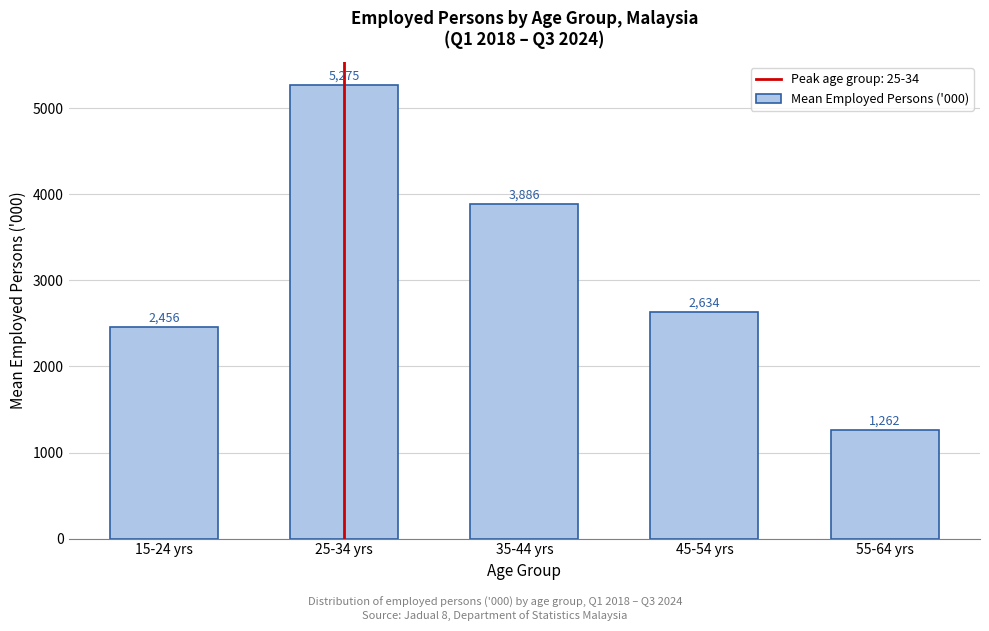

What is the average value?

3102.6